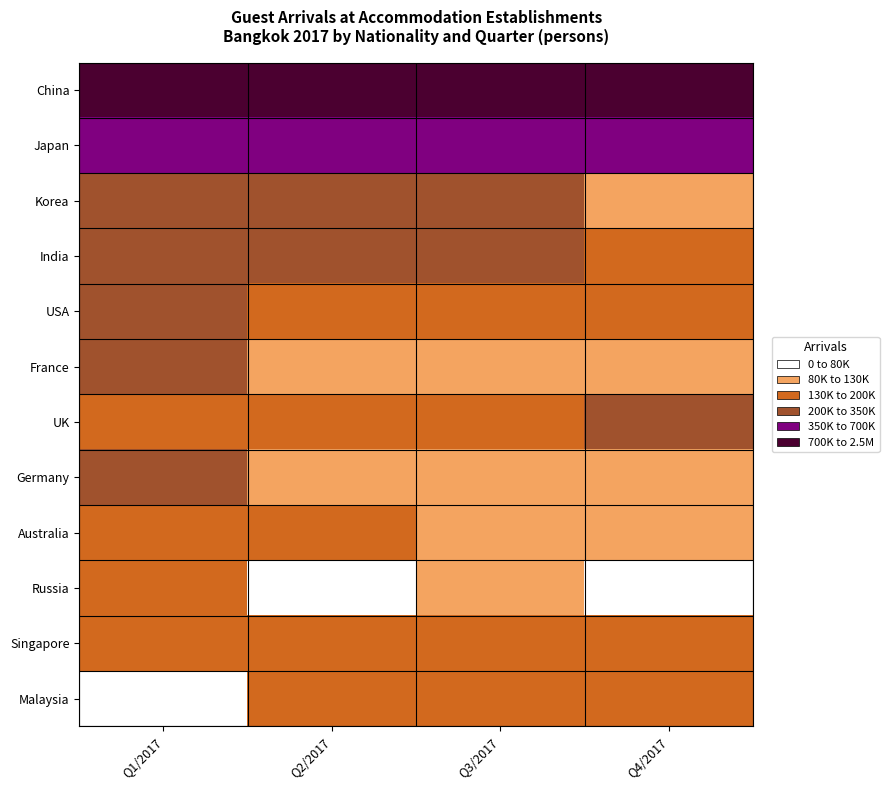

What is the total value across all series at Q2/2017?

4120036